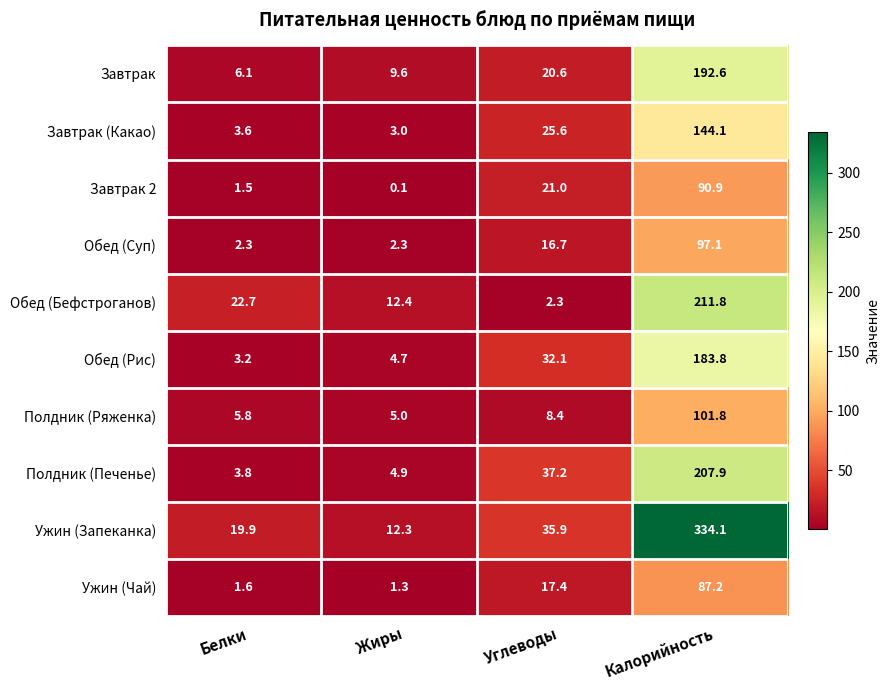

What is the total value across all series at Калорийность?

1651.3